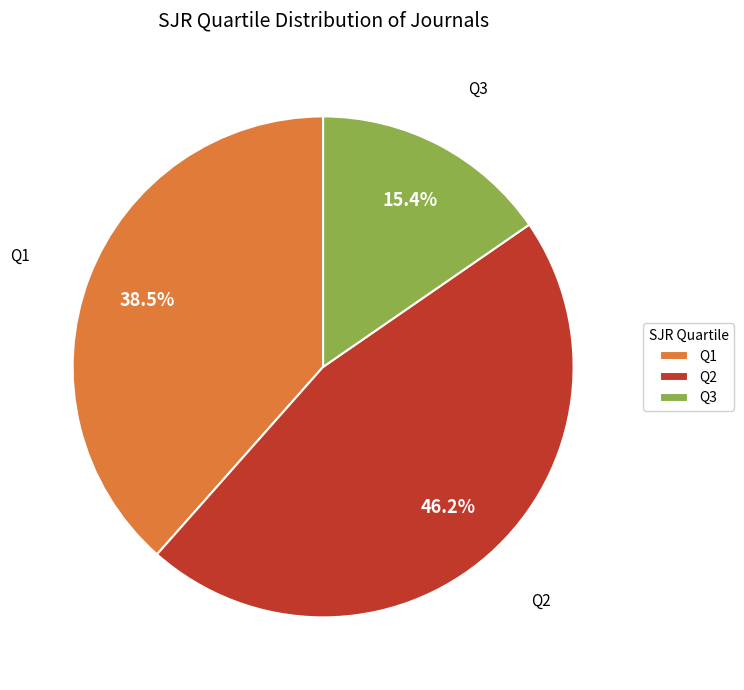

Rank the categories by value from highest to lowest.

Q2, Q1, Q3